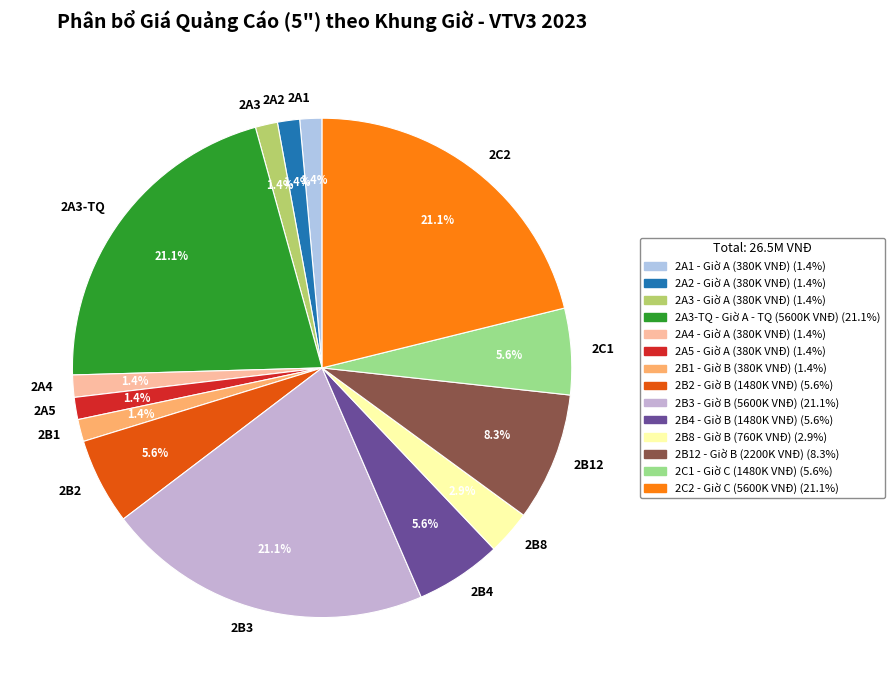

Combined, do 2B1 and 2A3 account for over 50%?

No